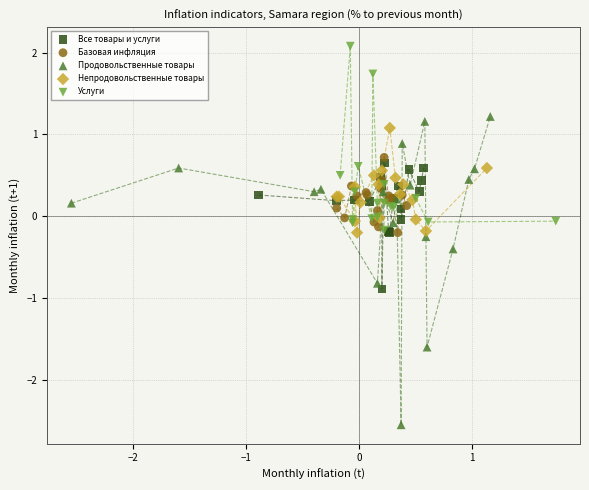

What are all the series names shown in the legend?

Все товары и услуги, Базовая инфляция, Продовольственные товары, Непродовольственные товары, Услуги